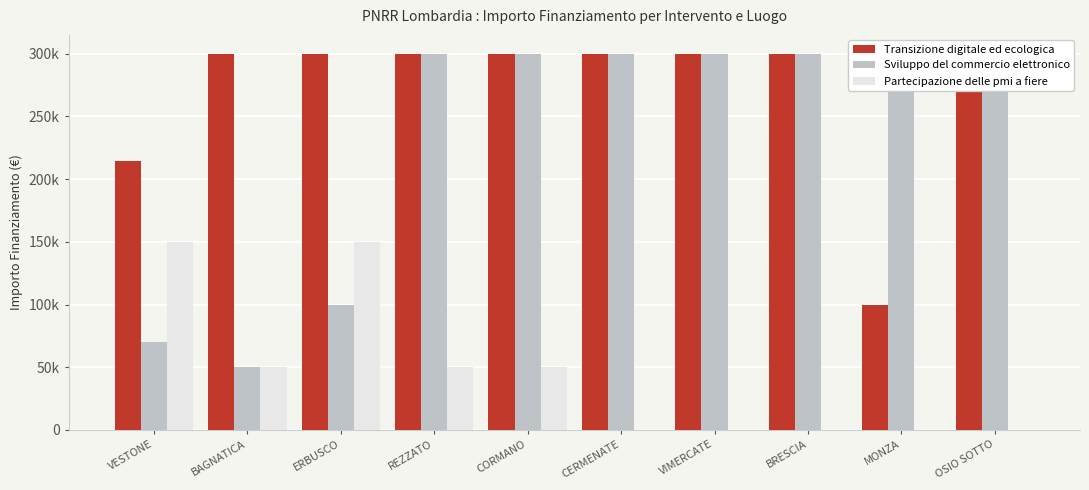

The value of Partecipazione delle pmi a fiere at ERBUSCO is 150000. True or false?

True